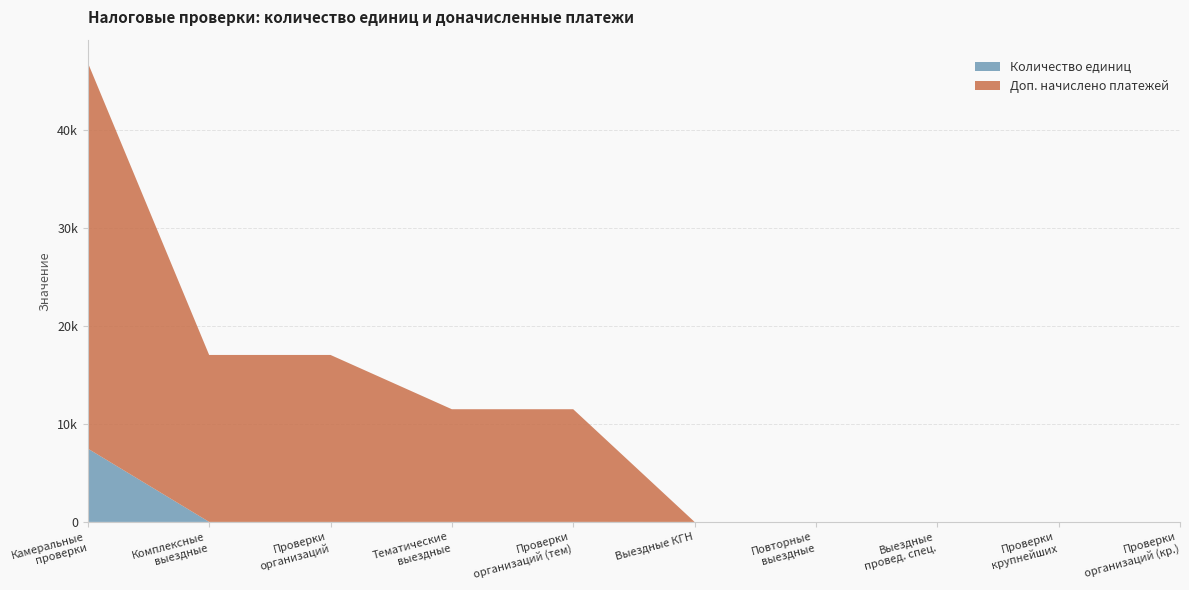

Reading left to right, extract all data points from this chart.

Количество единиц: 3700=7489	3710=1	3715=1	3720=3	3725=3	3730=0	3740=0	3750=0	3795=0	3796=0
Доп. начислено платежей: 3700=39404	3710=17046	3715=17046	3720=11502	3725=11502	3730=0	3740=0	3750=0	3795=0	3796=0